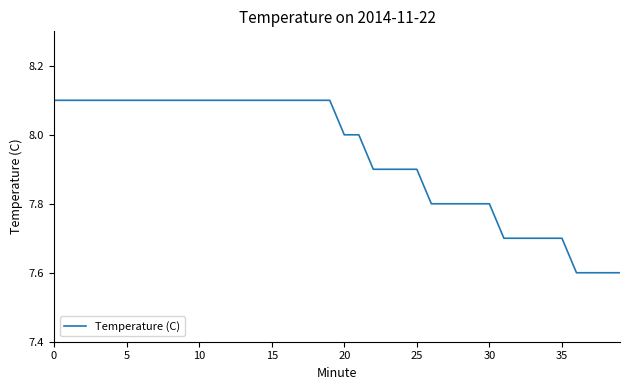

Count the values in the range 7 to 8.

20